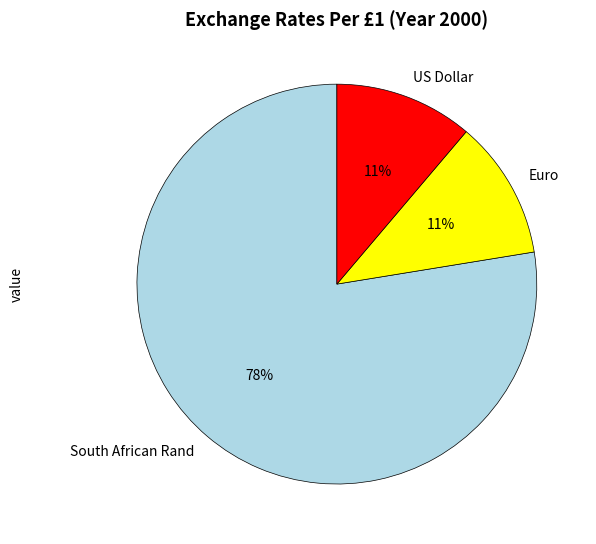

What is the largest slice in the pie chart?

South African Rand